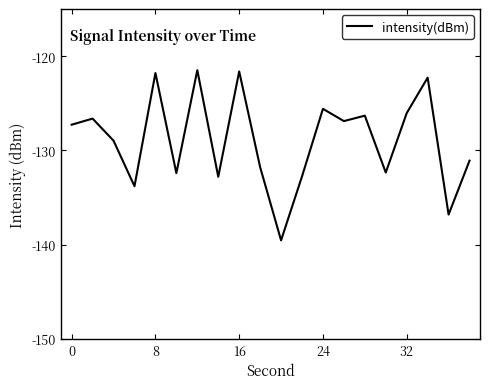

What is the greatest value displayed?

-121.5